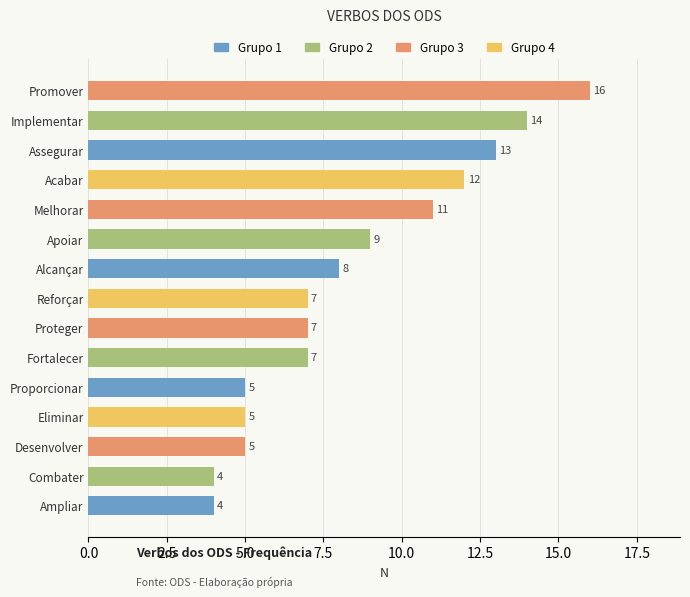

Between Reforçar and Eliminar, which is larger?

Reforçar